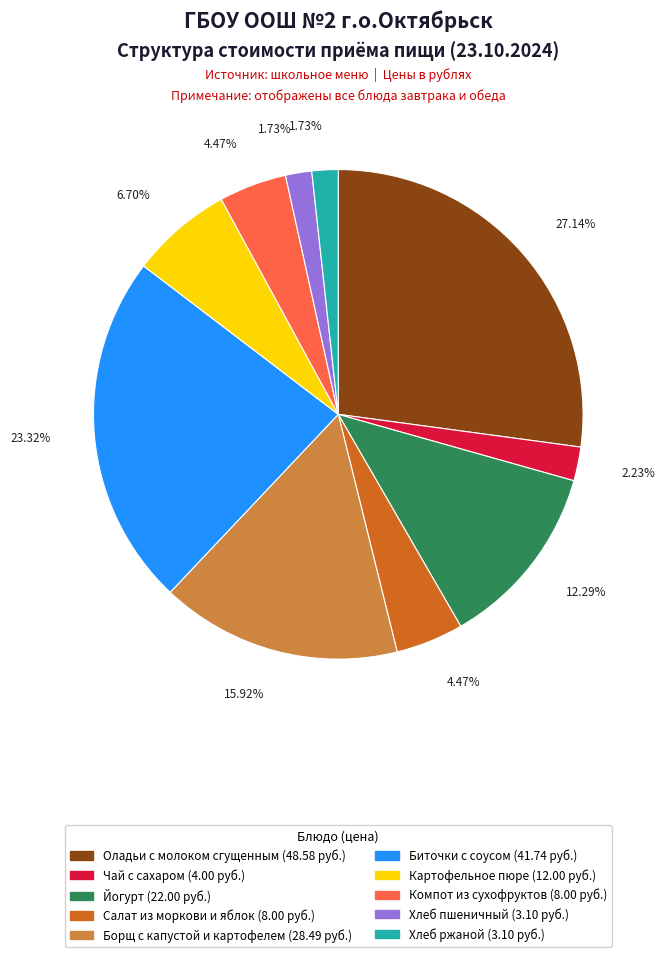

What portion of the pie excludes Чай с сахаром?

97.8%